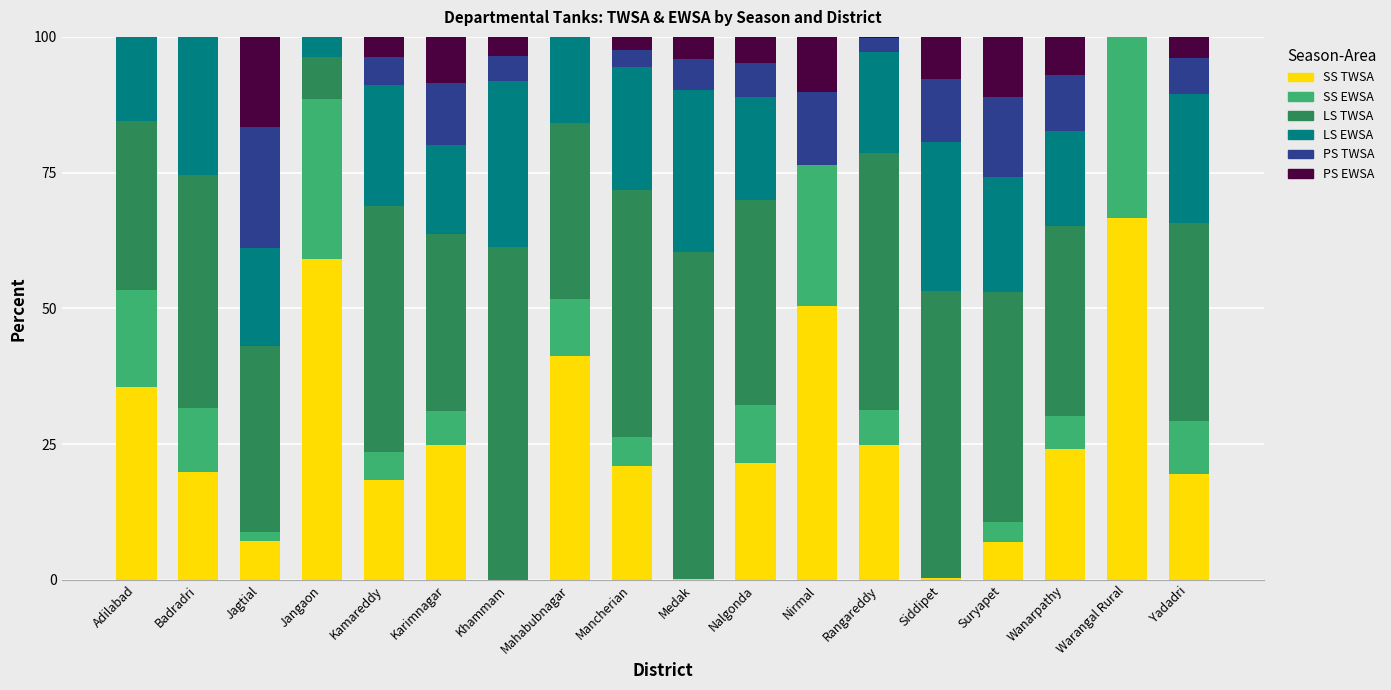

Which category has the highest value in the SS TWSA series?

Warangal Rural